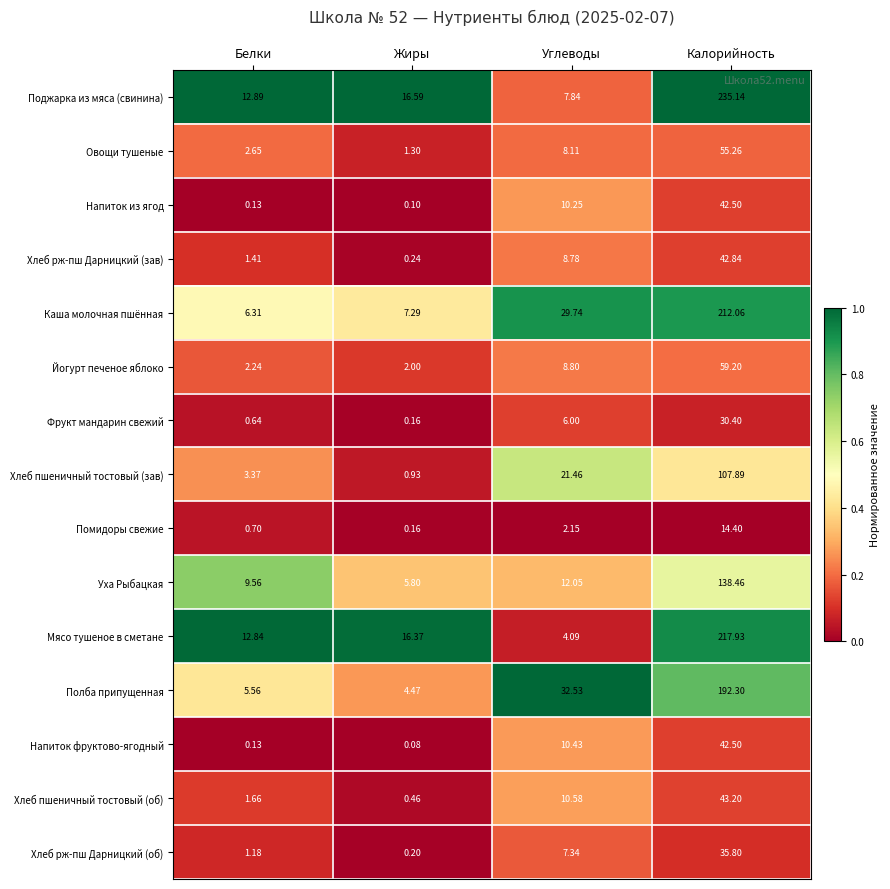

List the labels in order of Помидоры свежие value, largest first.

Калорийность, Углеводы, Белки, Жиры